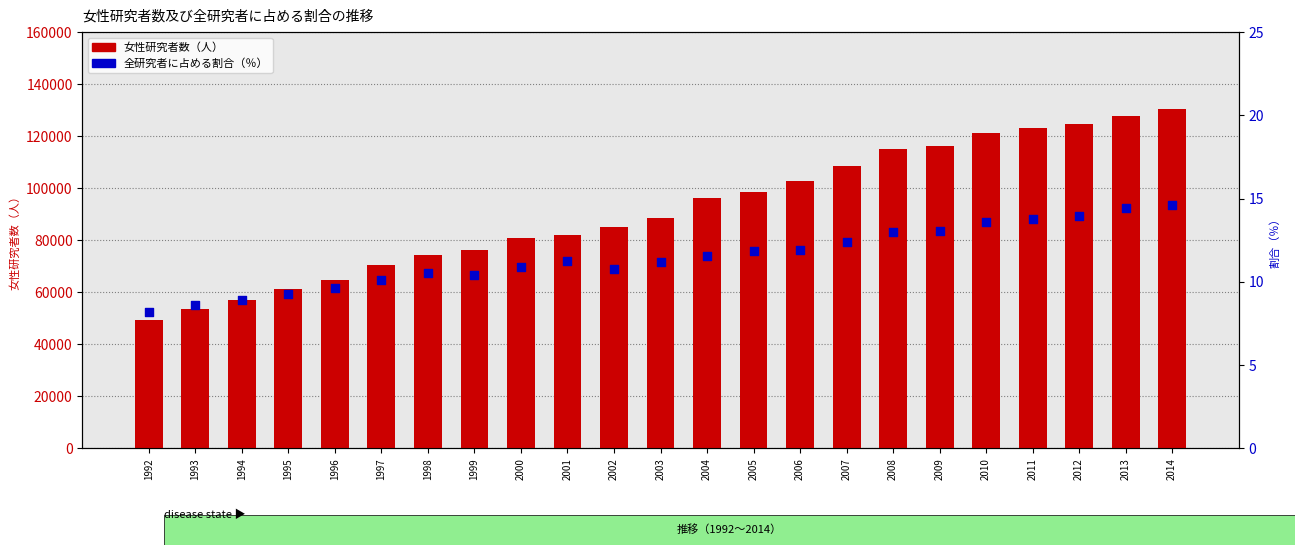

What is the total value across all series at 2009?

116119.0